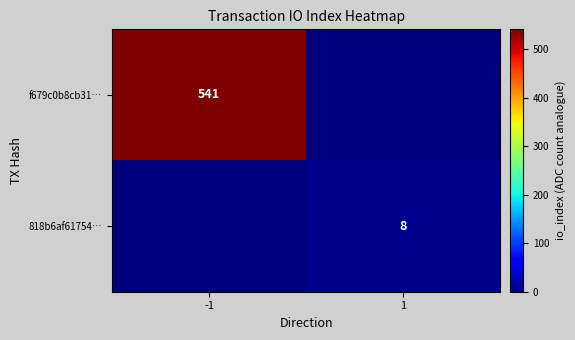

True or false: f679c0b8cb31… has a value of 541 at -1.

True